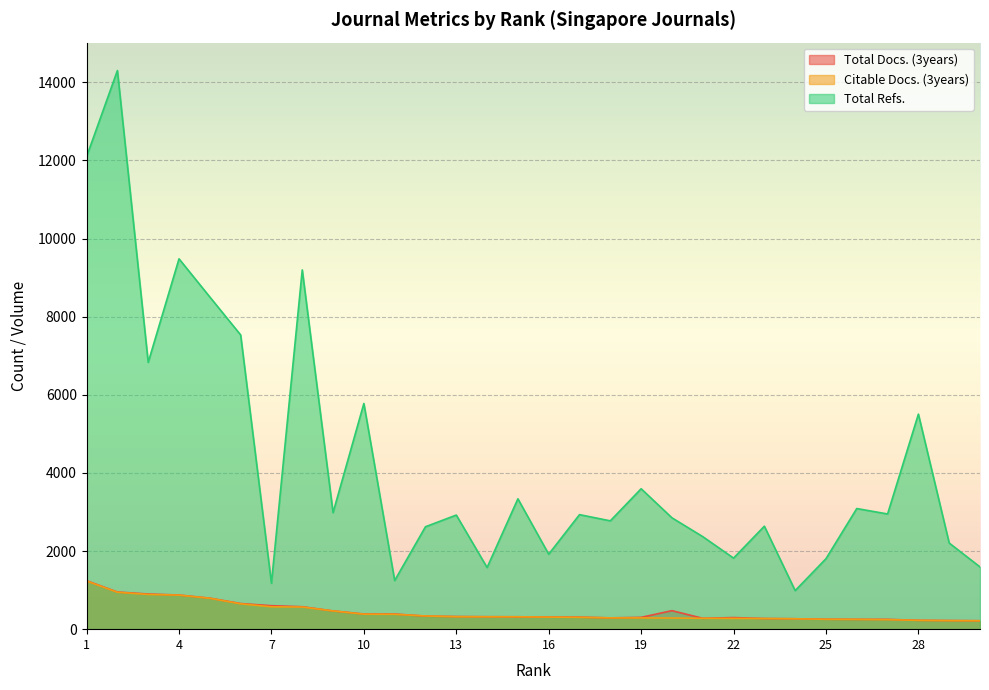

True or false: Total Refs. and Total Docs. (3years) intersect in this chart.

False